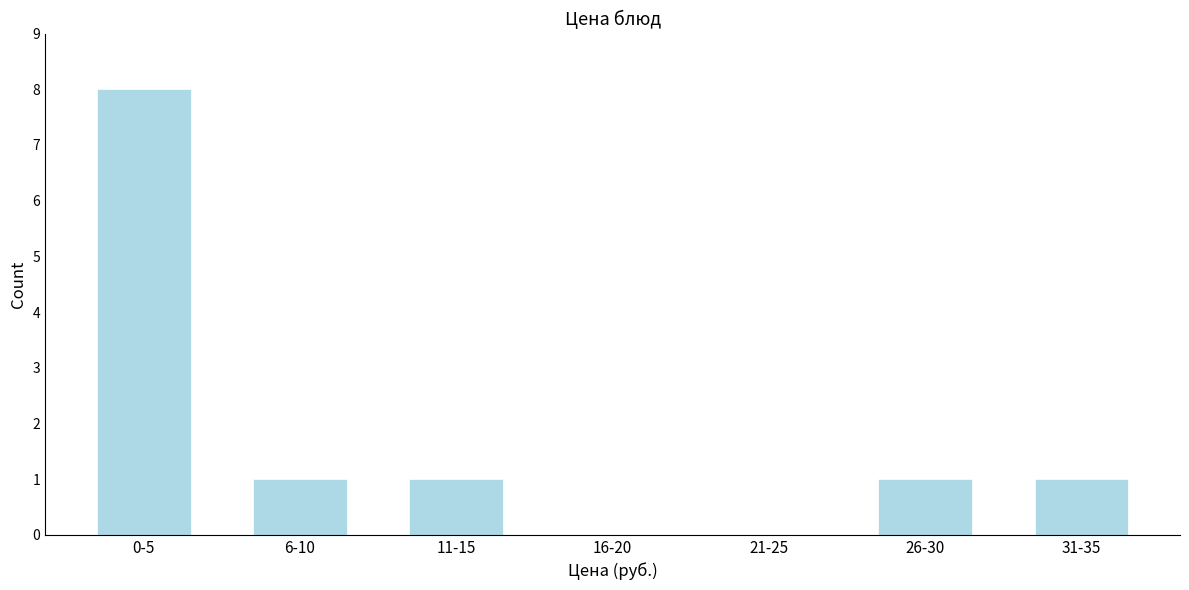

Reading left to right, extract all data points from this chart.

0-5=8	6-10=1	11-15=1	16-20=0	21-25=0	26-30=1	31-35=1